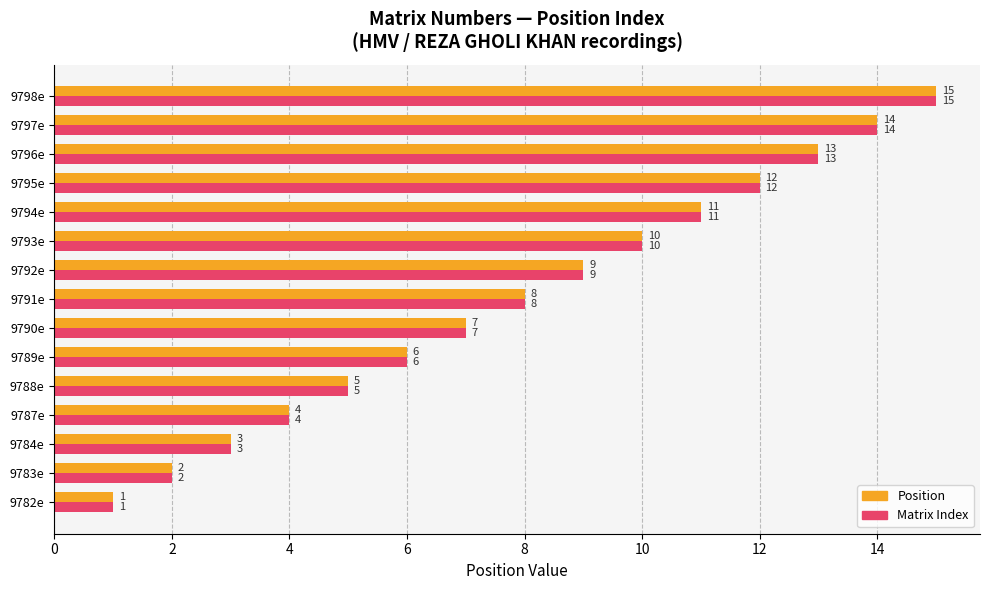

What is the lowest value of the Matrix Index series?

1